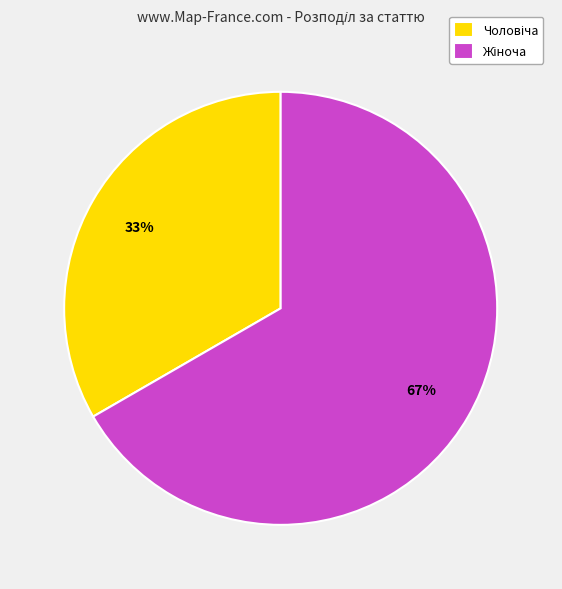

Does any single category account for the majority?

Yes